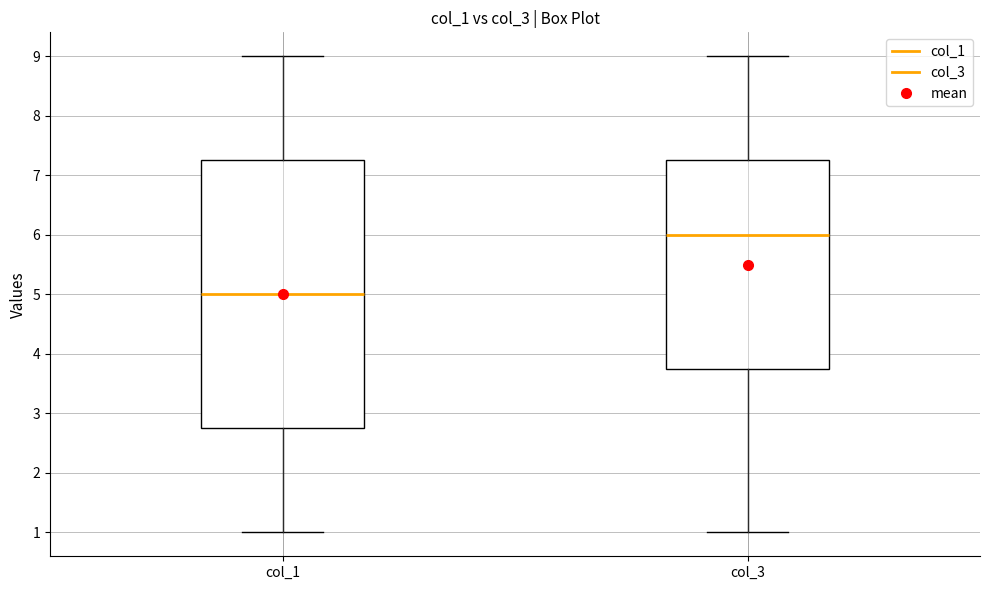

Reading left to right, read every box against the y-axis: the position of its median line, the range the box covers, and the ends of its whiskers. The values are not printed on the chart, so give them approximately, as read against the axis.

col_1: median 5.0, box 2.8 to 7.3, whiskers 1.0 to 9.0
col_3: median 6.0, box 3.8 to 7.3, whiskers 1.0 to 9.0